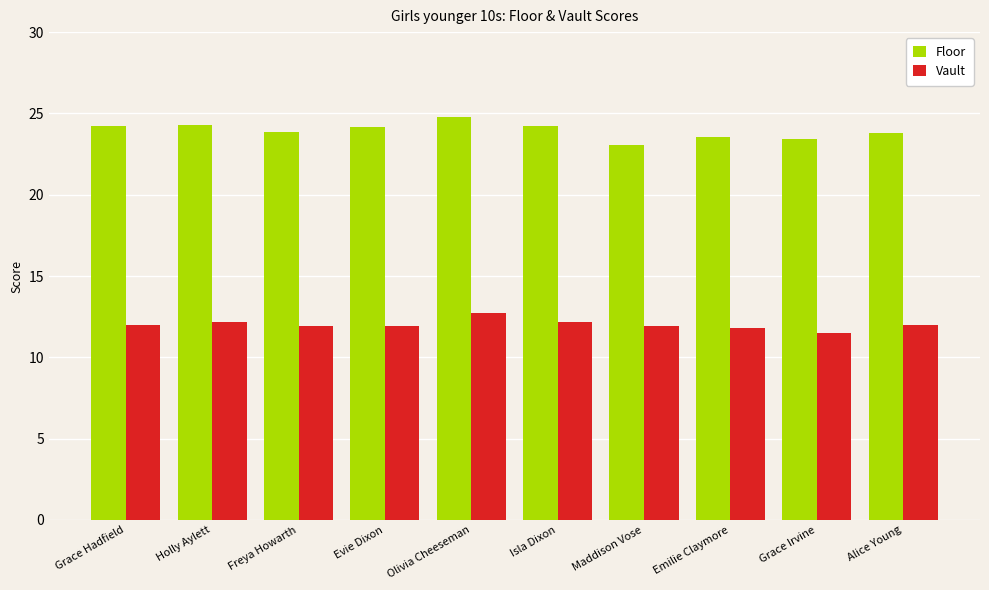

What is the value of the Floor bar at the 10th from the left?

23.8